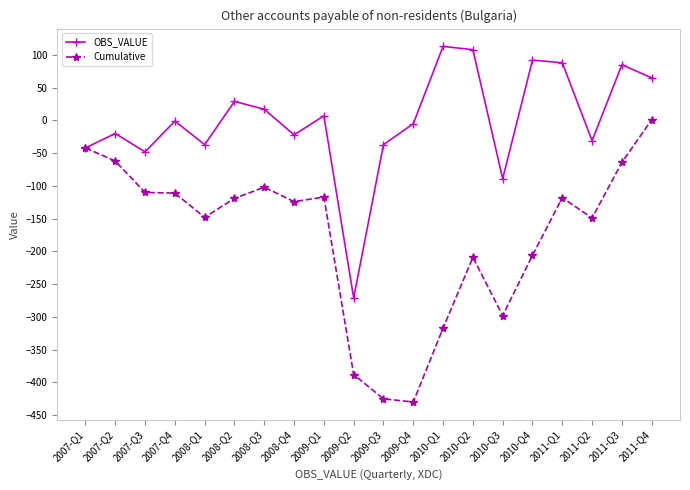

Which series has the largest total across all categories?

OBS_VALUE